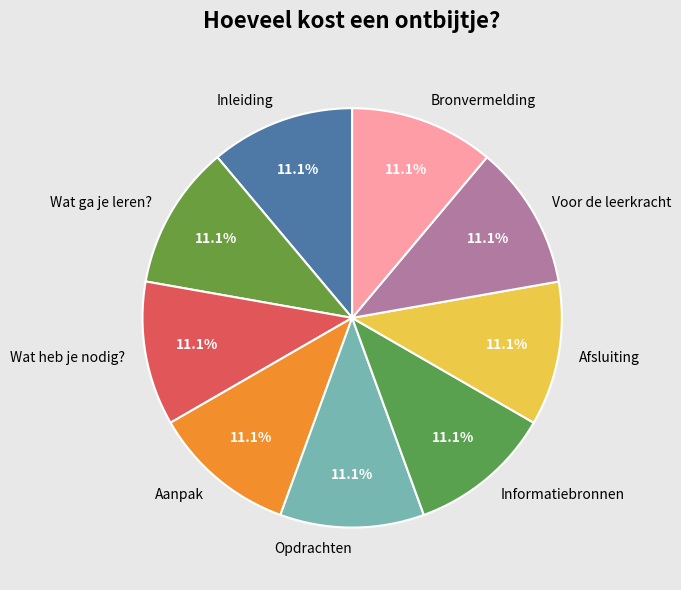

The Bronvermelding slice represents 1% of the pie. True or false?

False